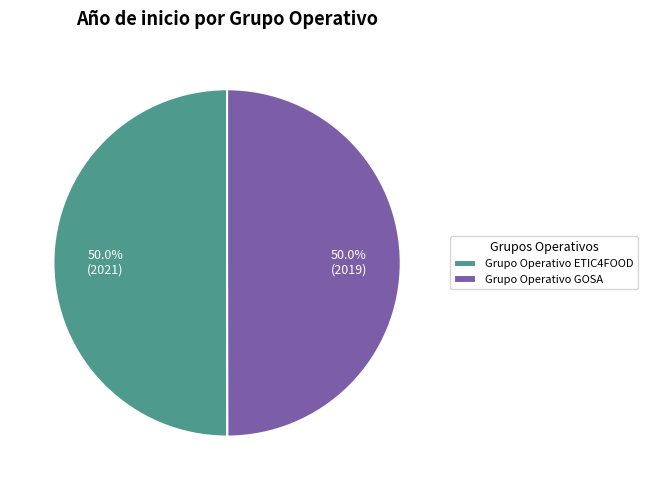

Approximately how many times larger is the value at Grupo Operativo ETIC4FOOD compared to Grupo Operativo GOSA?

1.0